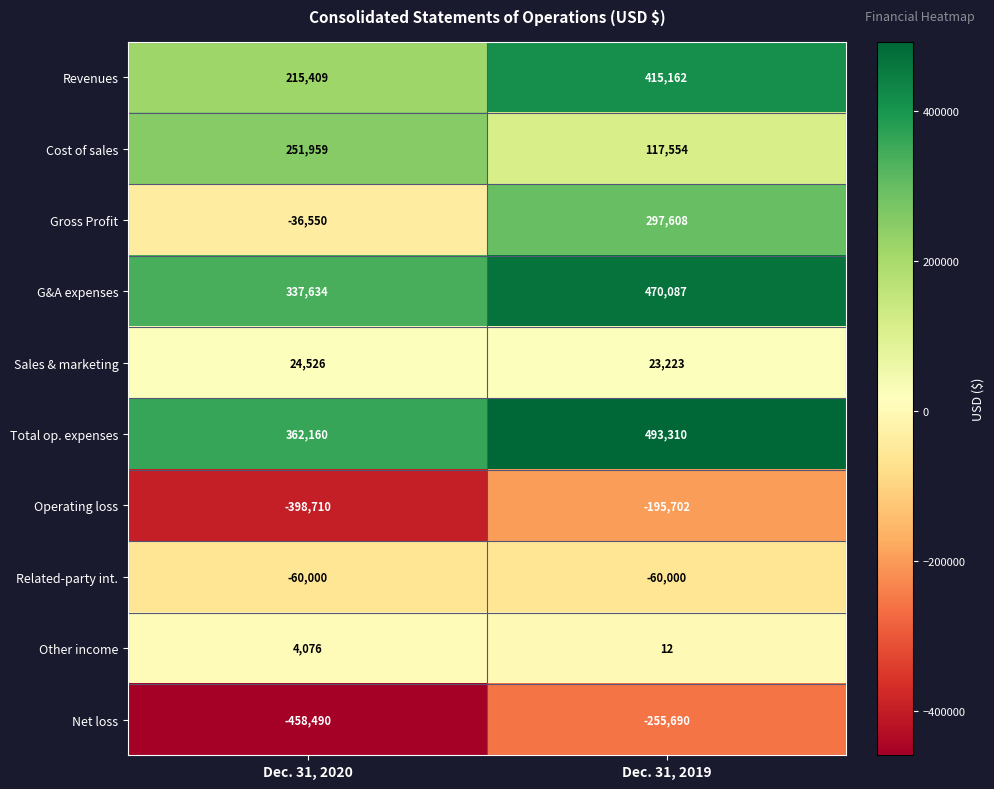

Which category has the lowest value across all series?

Dec. 31, 2020